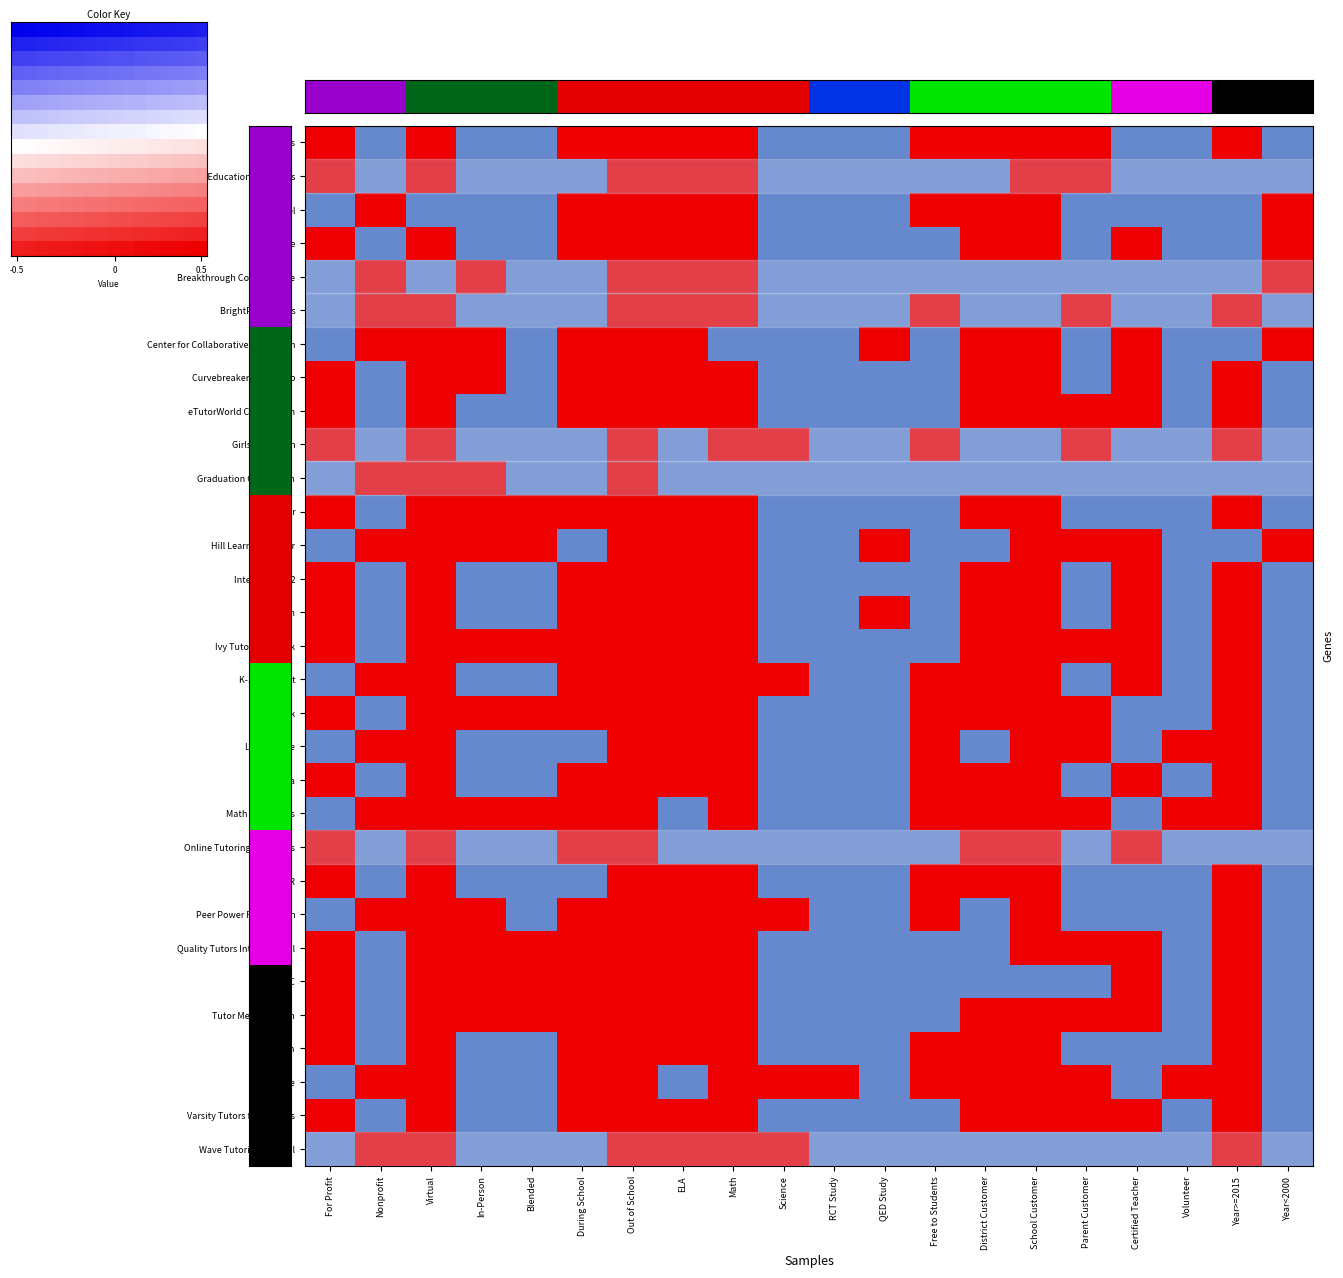

The HeyTutor series shows 2 at During School. True or false?

False